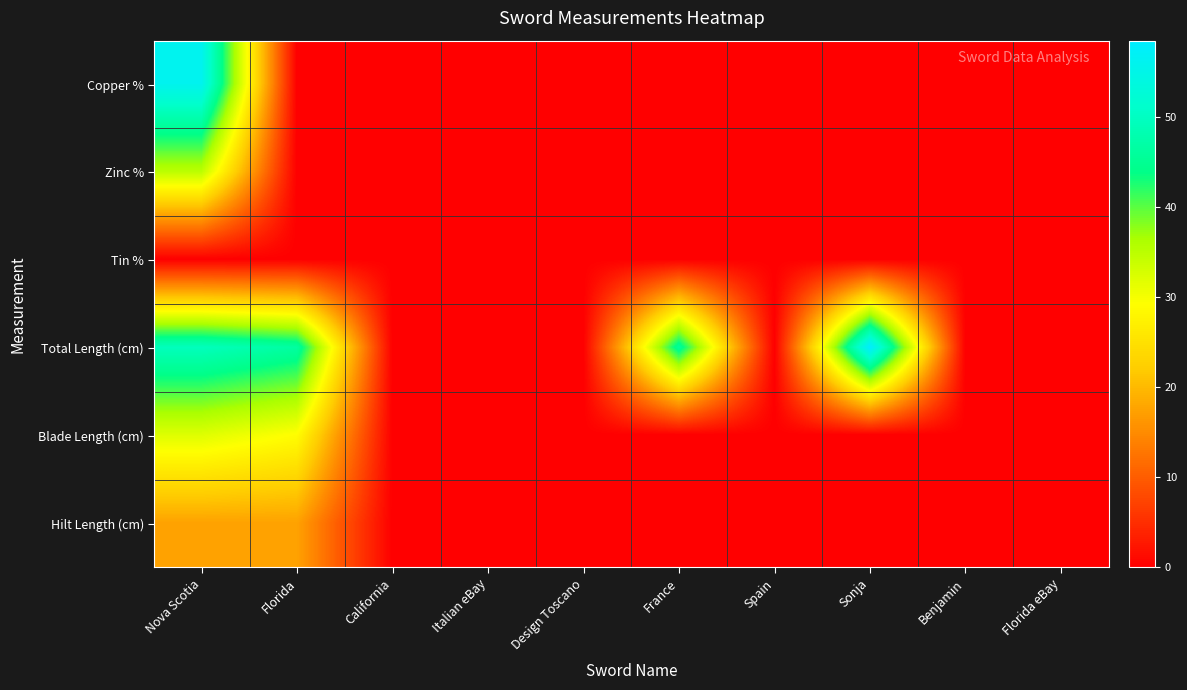

Reading left to right, extract all data points from this chart.

Copper %: Nova Scotia=56.0	Florida=0.0	California=0.0	Italian eBay=0.0	Design Toscano=0.0	France=0.0	Spain=0.0	Sonja=0.0	Benjamin=0.0	Florida eBay=0.0
Zinc %: Nova Scotia=35.0	Florida=0.0	California=0.0	Italian eBay=0.0	Design Toscano=0.0	France=0.0	Spain=0.0	Sonja=0.0	Benjamin=0.0	Florida eBay=0.0
Tin %: Nova Scotia=0.0	Florida=0.0	California=0.0	Italian eBay=0.0	Design Toscano=0.0	France=0.0	Spain=0.0	Sonja=0.0	Benjamin=0.0	Florida eBay=0.0
Total Length (cm): Nova Scotia=49.5	Florida=46.5	California=0.0	Italian eBay=0.0	Design Toscano=0.0	France=46.0	Spain=0.0	Sonja=58.5	Benjamin=0.0	Florida eBay=0.0
Blade Length (cm): Nova Scotia=32.0	Florida=29.0	California=0.0	Italian eBay=0.0	Design Toscano=0.0	France=0.0	Spain=0.0	Sonja=0.0	Benjamin=0.0	Florida eBay=0.0
Hilt Length (cm): Nova Scotia=17.5	Florida=17.5	California=0.0	Italian eBay=0.0	Design Toscano=0.0	France=0.0	Spain=0.0	Sonja=0.0	Benjamin=0.0	Florida eBay=0.0